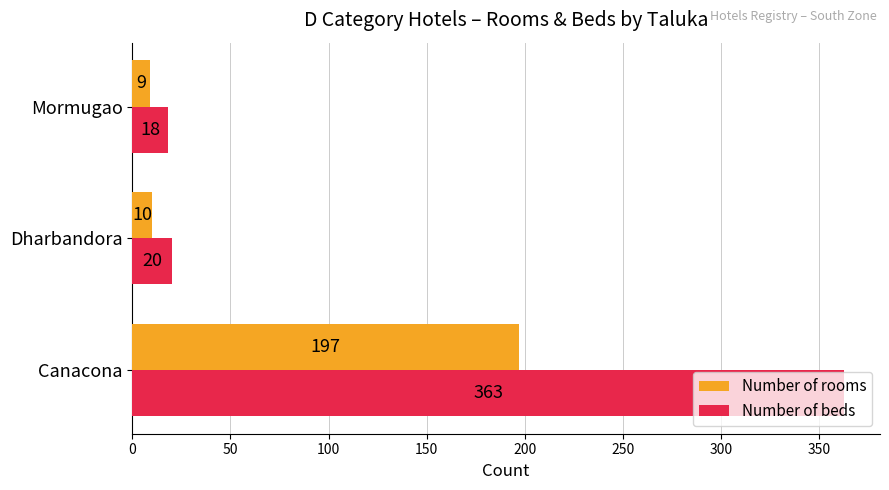

Which series has the largest range (max minus min)?

Number of beds